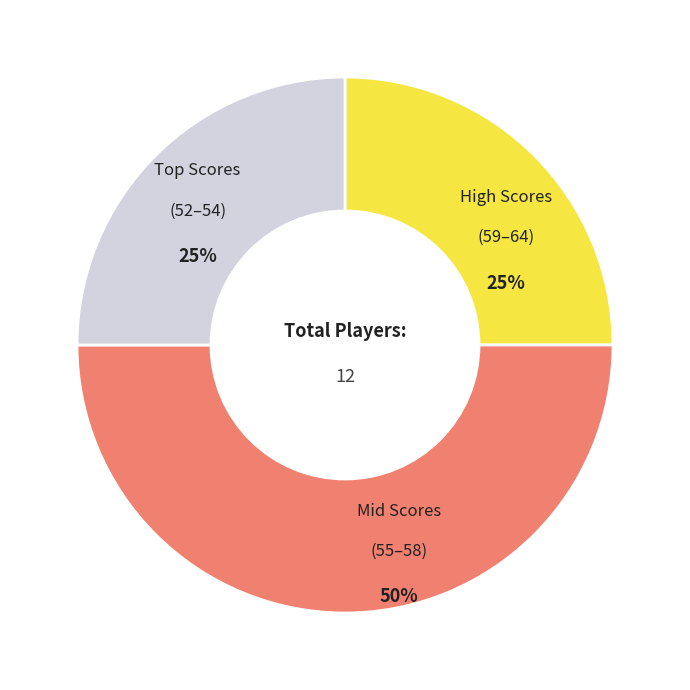

To the nearest percent, what is the difference between the largest and smallest slice percentages?

25%